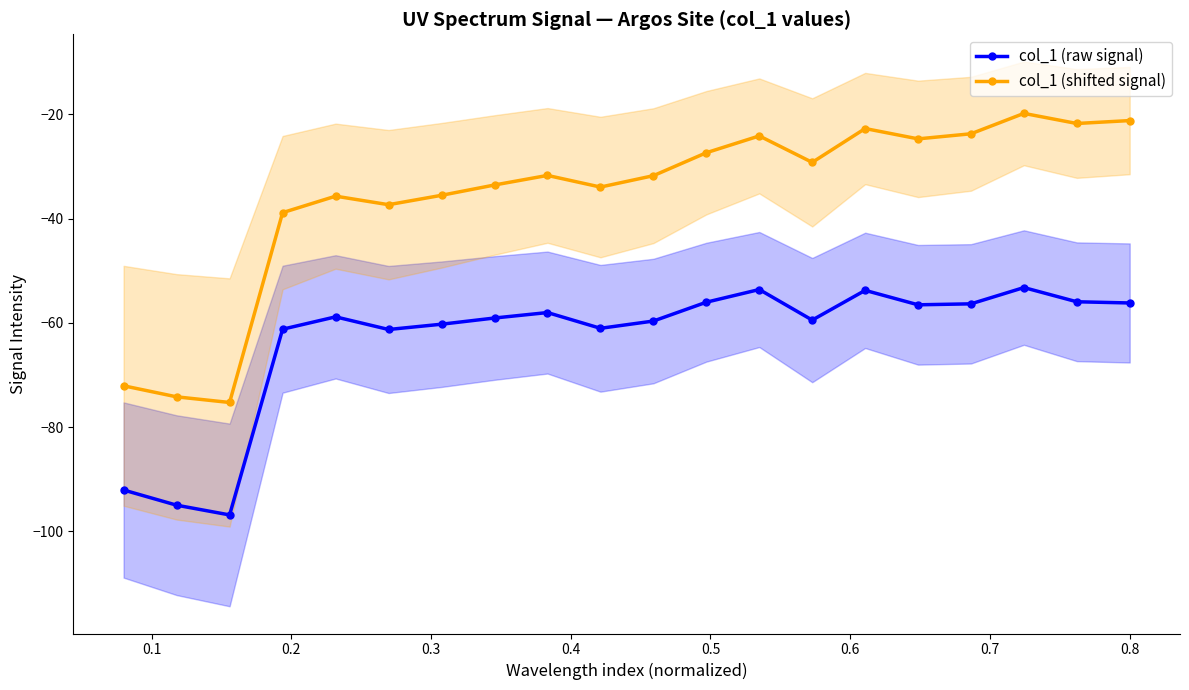

True or false: col_1 (shifted signal) and col_1 (raw signal) cross at least once.

False